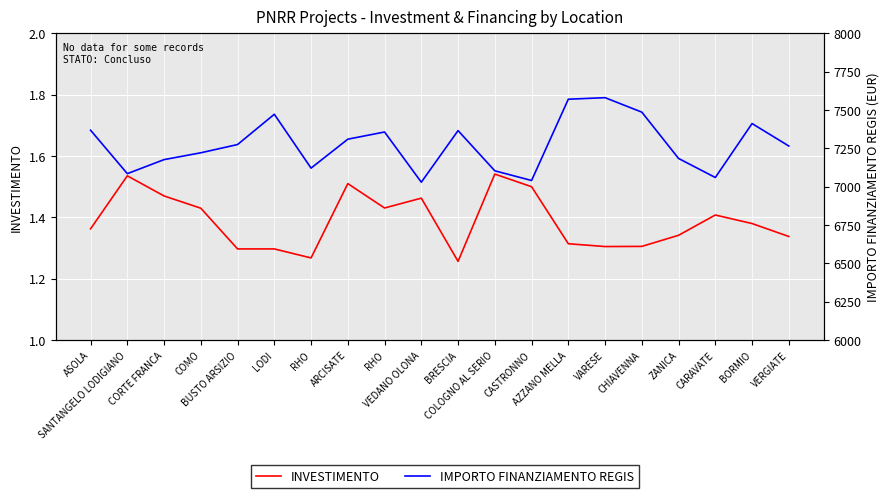

What is the value of the IMPORTO FINANZIAMENTO REGIS point at the 3rd from the left?

7176.3